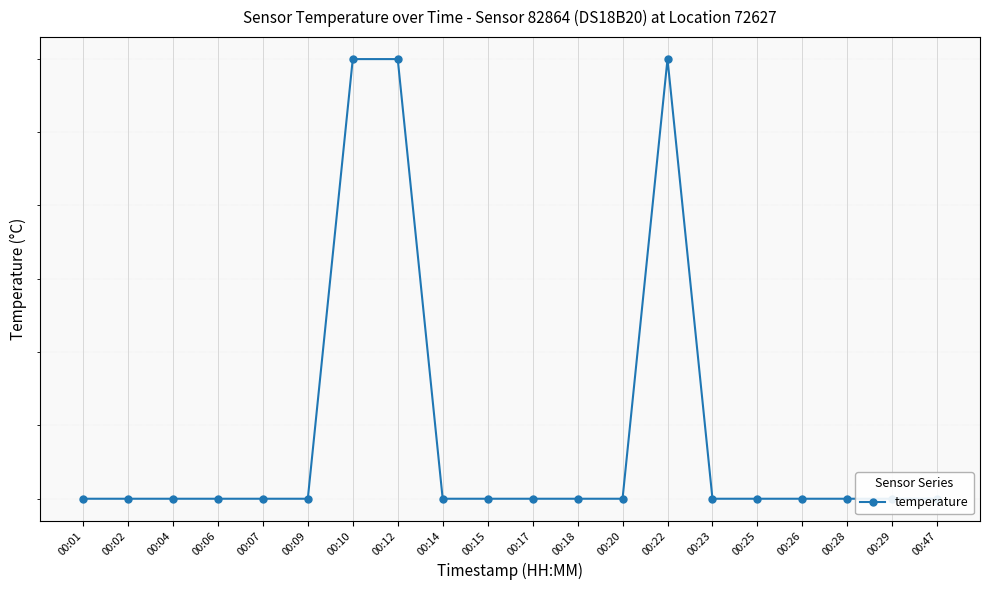

What is the sum of the values at 00:25 and 00:23?

40.4